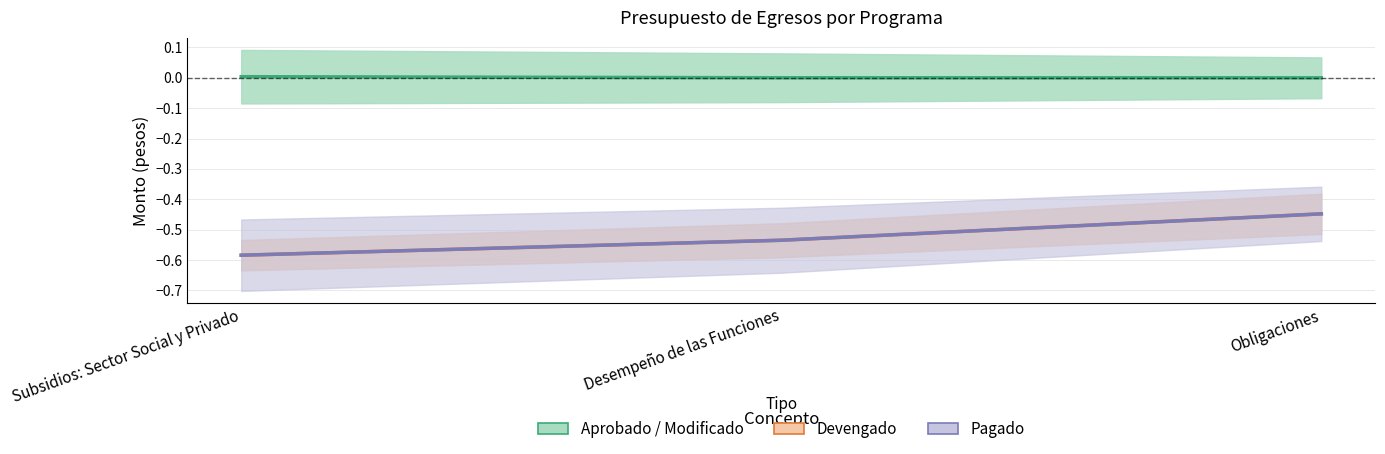

Reading left to right, extract all data points from this chart.

APROBADO → MODIFICADO: Subsidios: Sector Social y Privado=0.0	Desempeño de las Funciones=0.0	Obligaciones=0.0
DEVENGADO: Subsidios: Sector Social y Privado=-0.6	Desempeño de las Funciones=-0.5	Obligaciones=-0.4
PAGADO: Subsidios: Sector Social y Privado=-0.6	Desempeño de las Funciones=-0.5	Obligaciones=-0.4